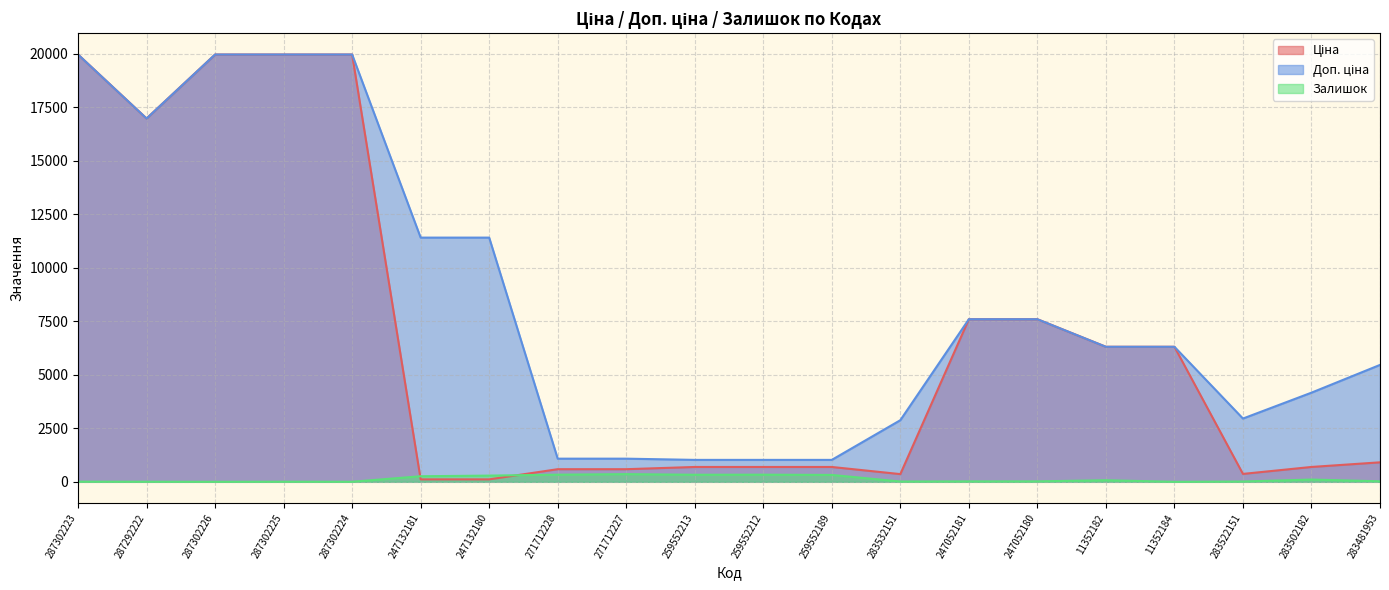

How many interior local peaks does the Залишок series have?

5